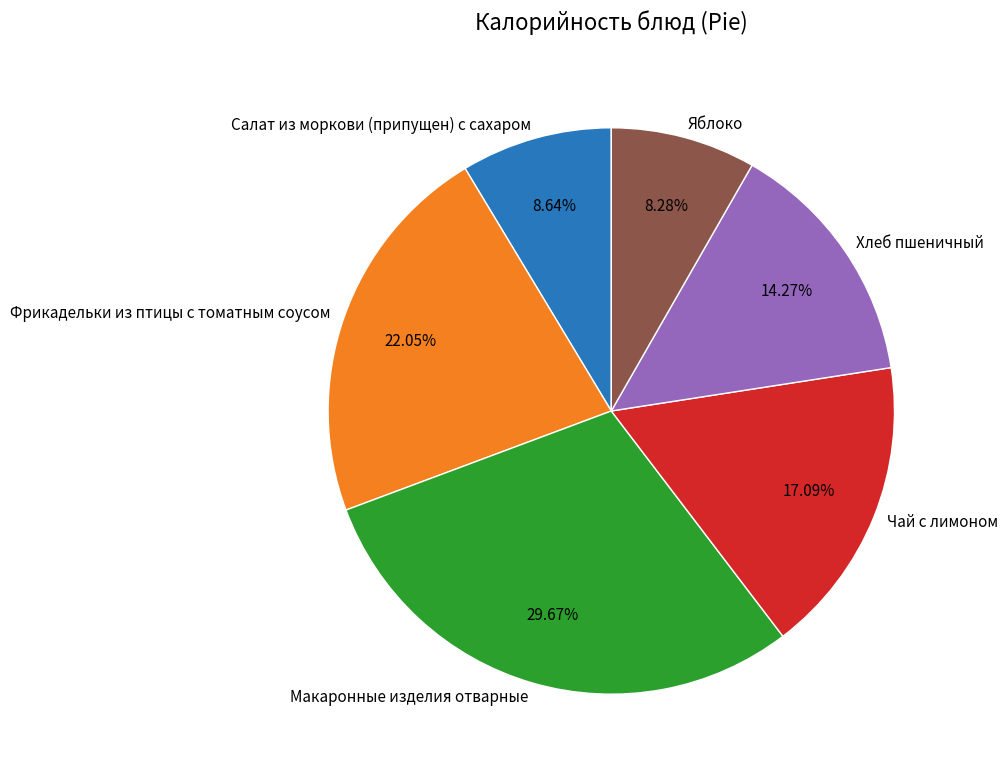

What is the largest slice in the pie chart?

Макаронные изделия отварные